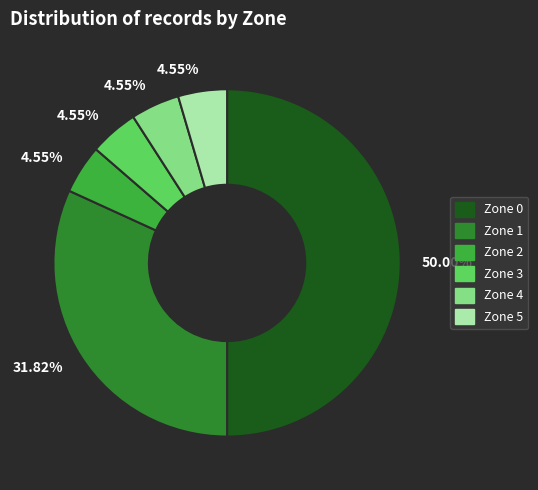

Rank the categories by value from lowest to highest.

Zone 2, Zone 3, Zone 4, Zone 5, Zone 1, Zone 0